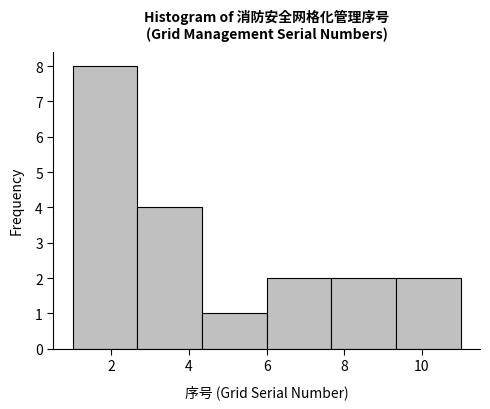

Reading left to right, list every bar in this chart as the range it spans on the x-axis followed by its height. Neither the bar edges nor the heights are printed on the chart, so give them approximately, as read against the axes.

1.0 to 2.6: 8
2.6 to 4.4: 4
4.4 to 6.0: 1
6.0 to 7.6: 2
7.6 to 9.4: 2
9.4 to 11.0: 2